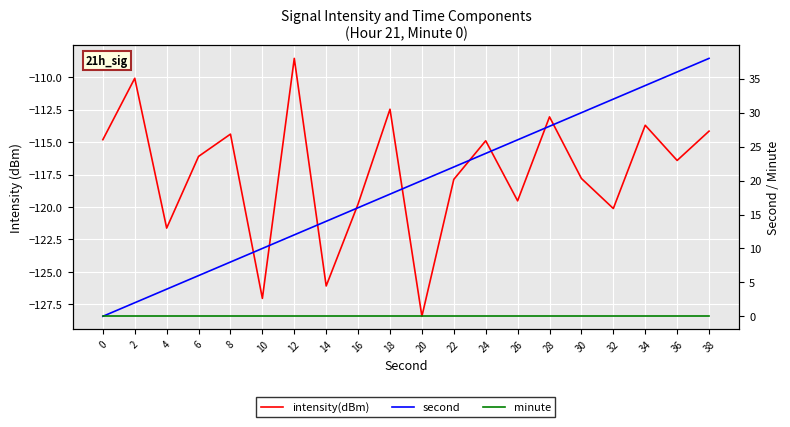

What is the difference between the highest and lowest values at 12?

120.5